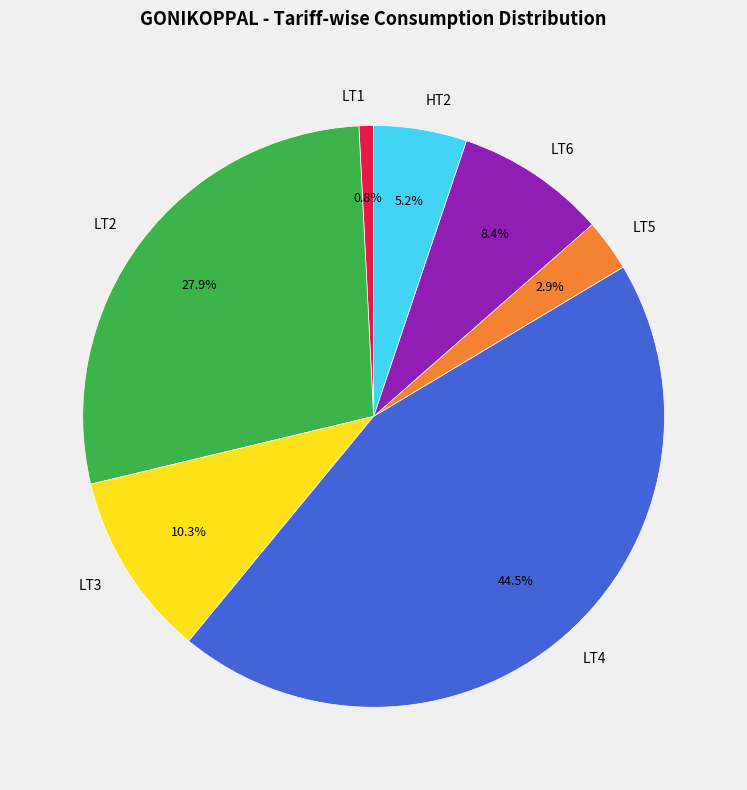

Is there a majority slice in this chart?

No